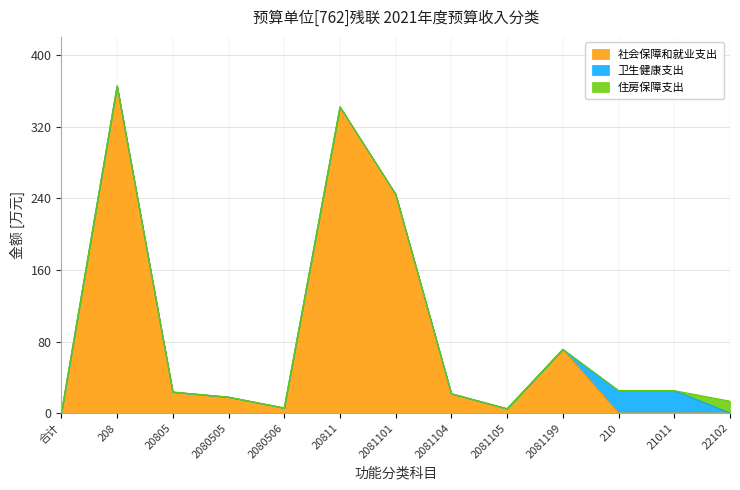

What are all the series names shown in the legend?

社会保障和就业支出, 卫生健康支出, 住房保障支出